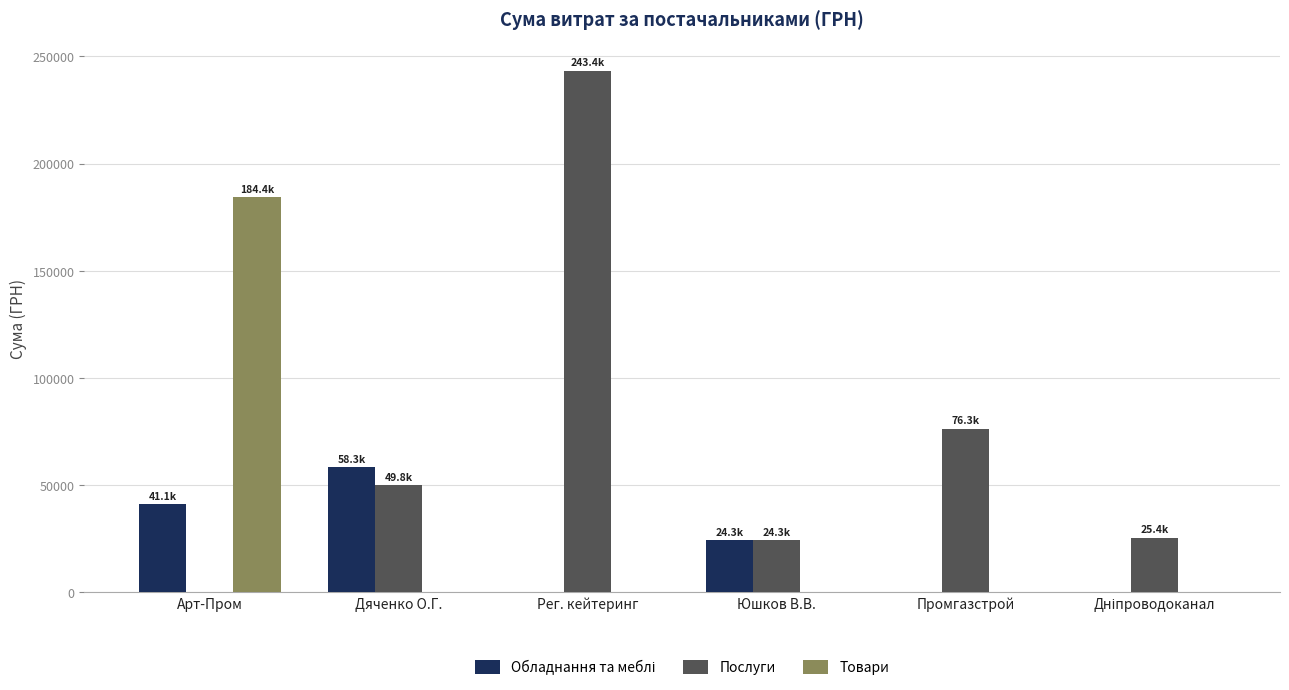

What is the total value across all series at Промгазстрой?

76271.6